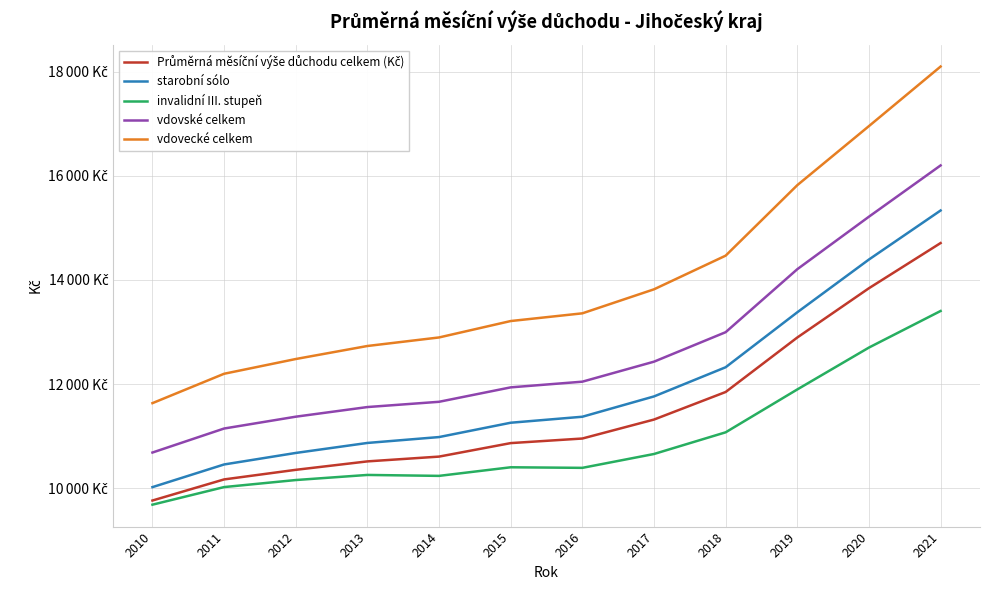

Does the chart have visible grid lines?

Yes